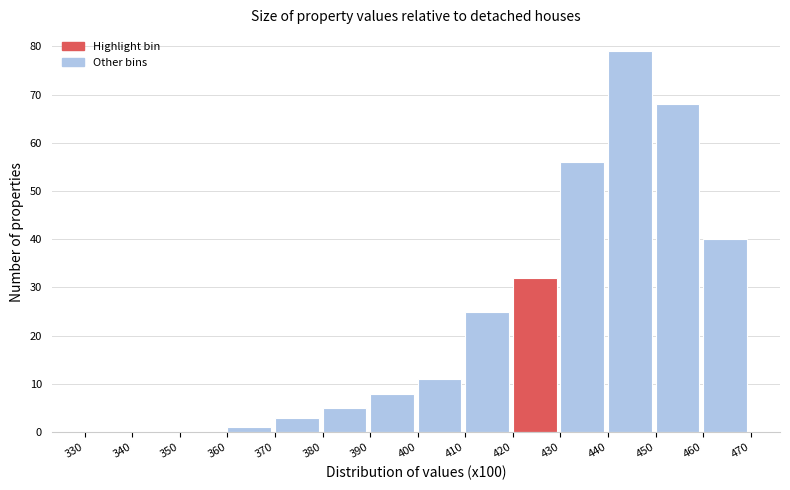

Reading left to right, list every bar in this chart as the range it spans on the x-axis followed by its height. The values are not printed on the chart, so give them approximately, as read against the axis.

330 to 340: 0
340 to 350: 0
350 to 360: 0
360 to 370: 1
370 to 380: 3
380 to 390: 5
390 to 400: 8
400 to 410: 11
410 to 420: 25
420 to 430: 32
430 to 440: 56
440 to 450: 79
450 to 460: 68
460 to 470: 40